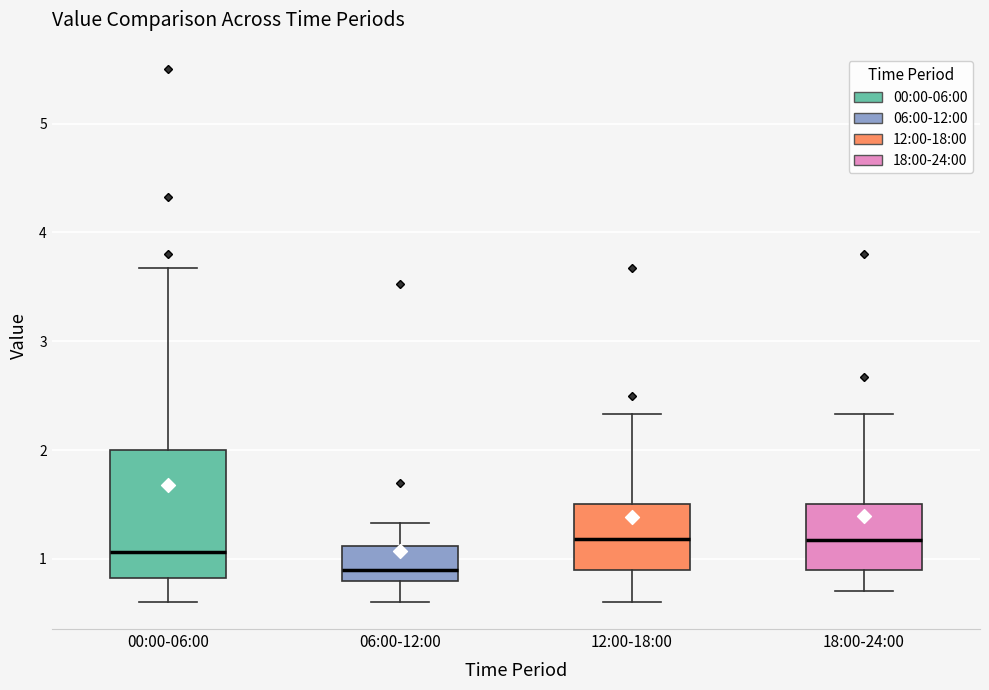

Reading left to right, transcribe this box plot: for each box, give where its median line is, the range the box spans, and where its two whiskers end, as read against the y-axis. The values are not printed on the chart, so give them approximately, as read against the axis.

00:00-06:00: median 1.1, box 0.8 to 2.0, whiskers 0.6 to 3.7
06:00-12:00: median 0.9, box 0.8 to 1.1, whiskers 0.6 to 1.3
12:00-18:00: median 1.2, box 0.9 to 1.5, whiskers 0.6 to 2.3
18:00-24:00: median 1.2, box 0.9 to 1.5, whiskers 0.7 to 2.3